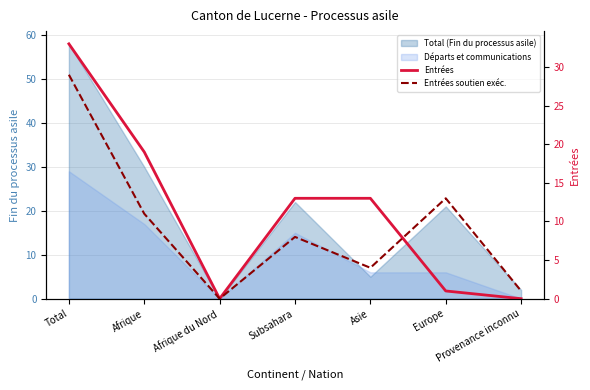

What is the value of the Entrées soutien exéc. point at the 1st from the left?

29